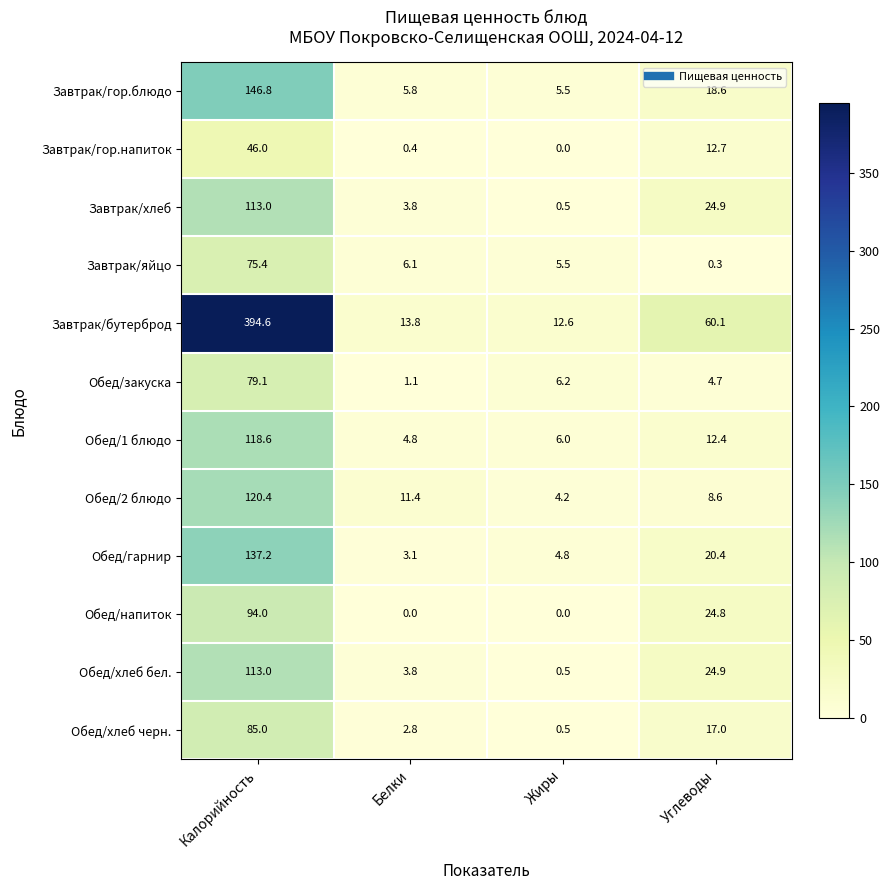

The Обед/напиток series shows -48.0 at Белки. True or false?

False